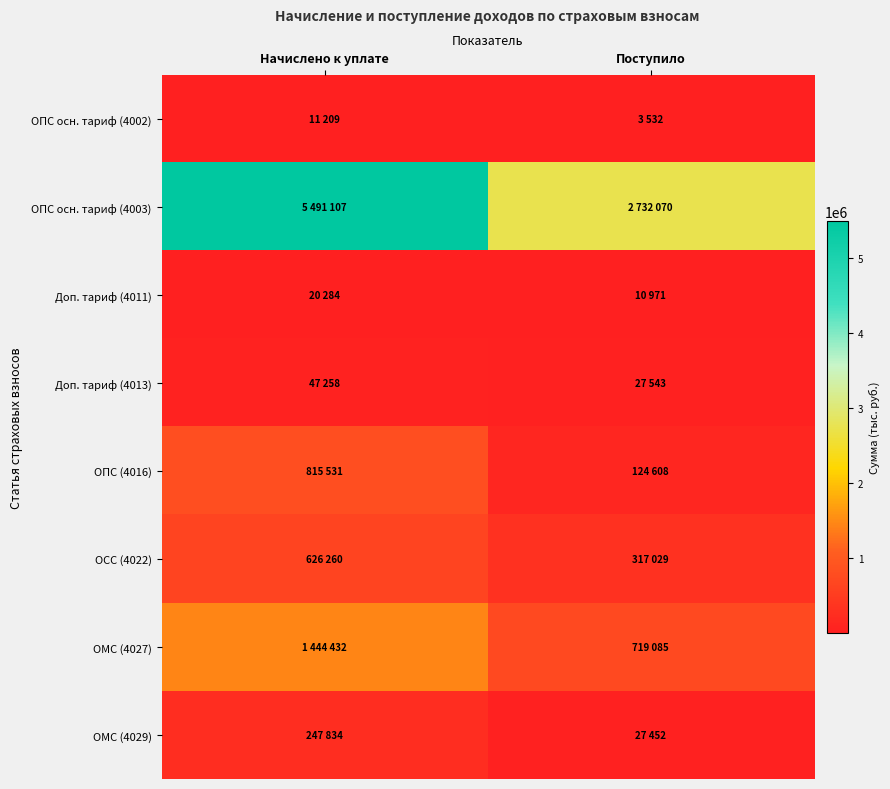

What is the maximum value shown in the chart?

5491107